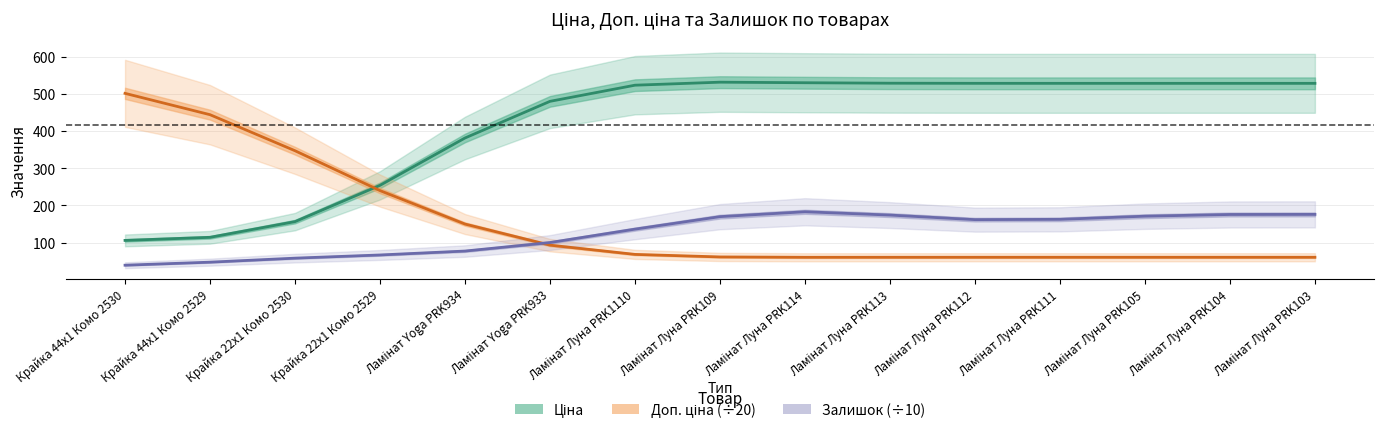

At which label does Доп. ціна (÷20) first exceed 61?

Крайка 44x1 Комо 2530